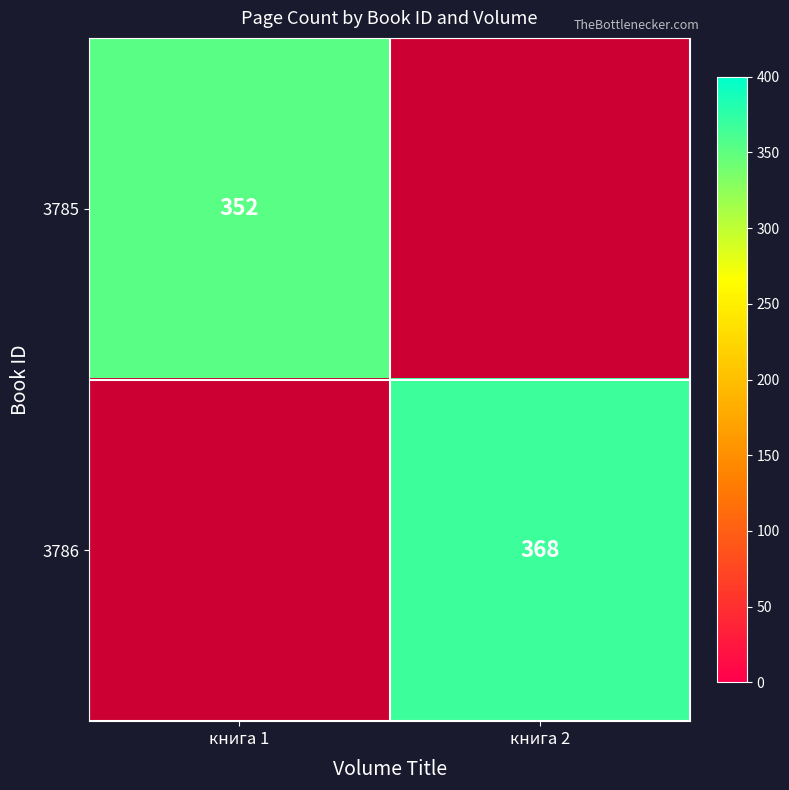

Is it true that 3786 equals 231 at книга 2?

False